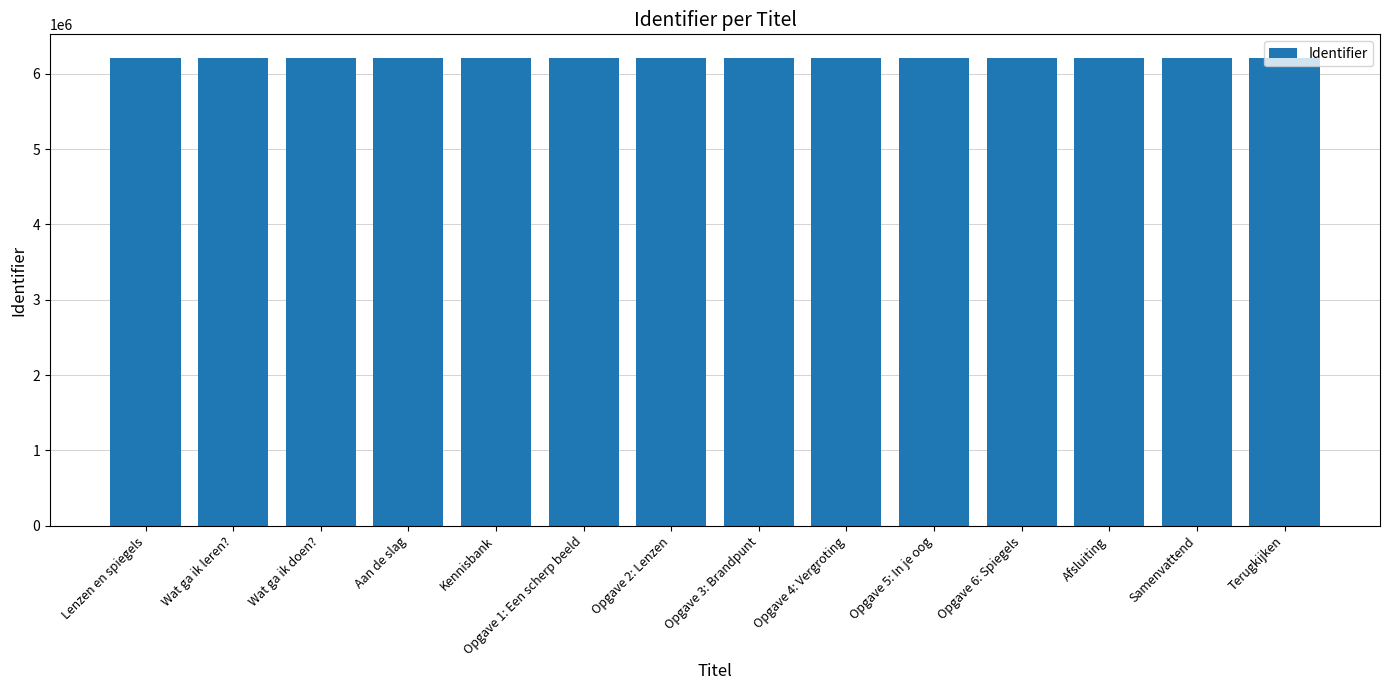

The chart shows a value of 6211648 at Terugkijken. True or false?

True